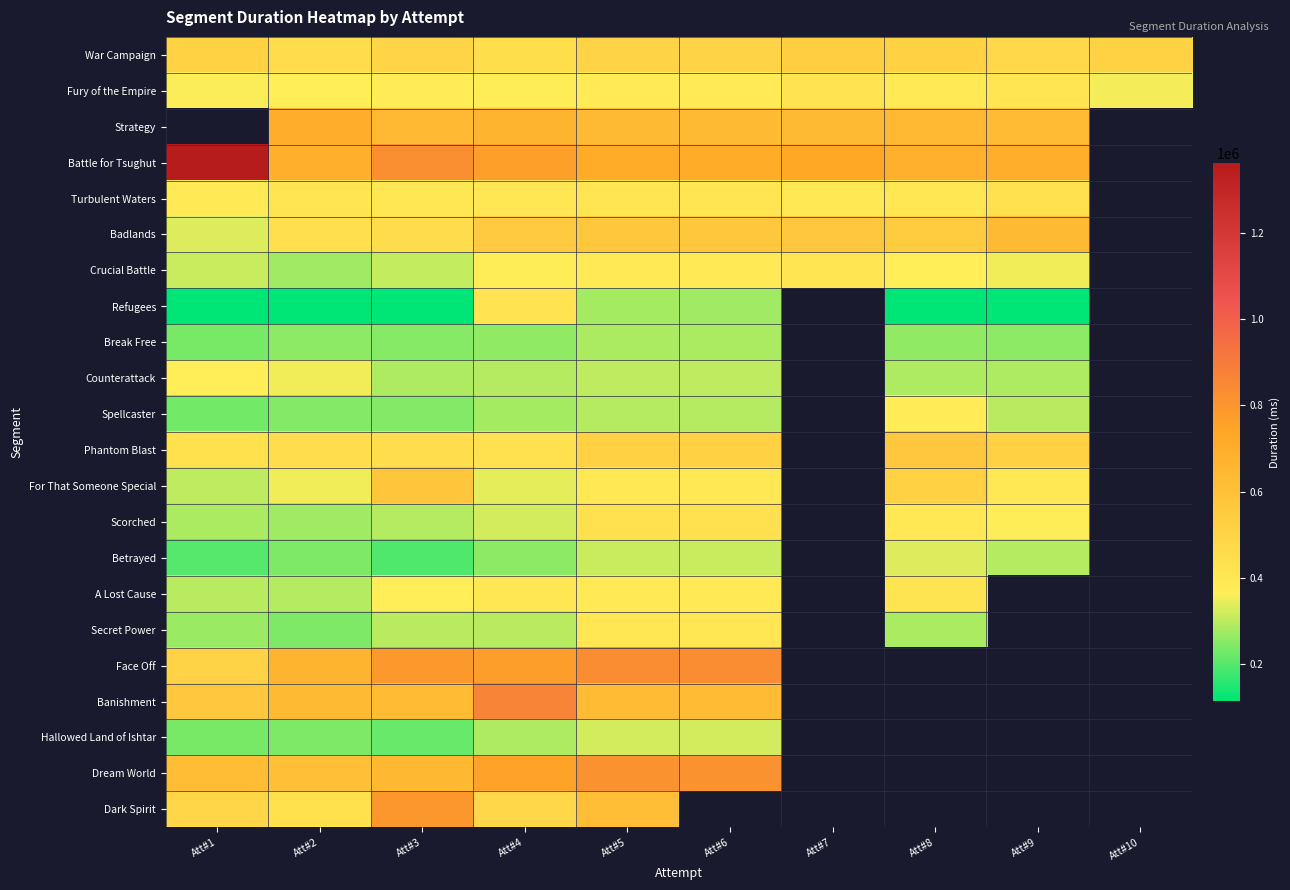

Between Att#2 and Att#3, which is larger?

Att#3